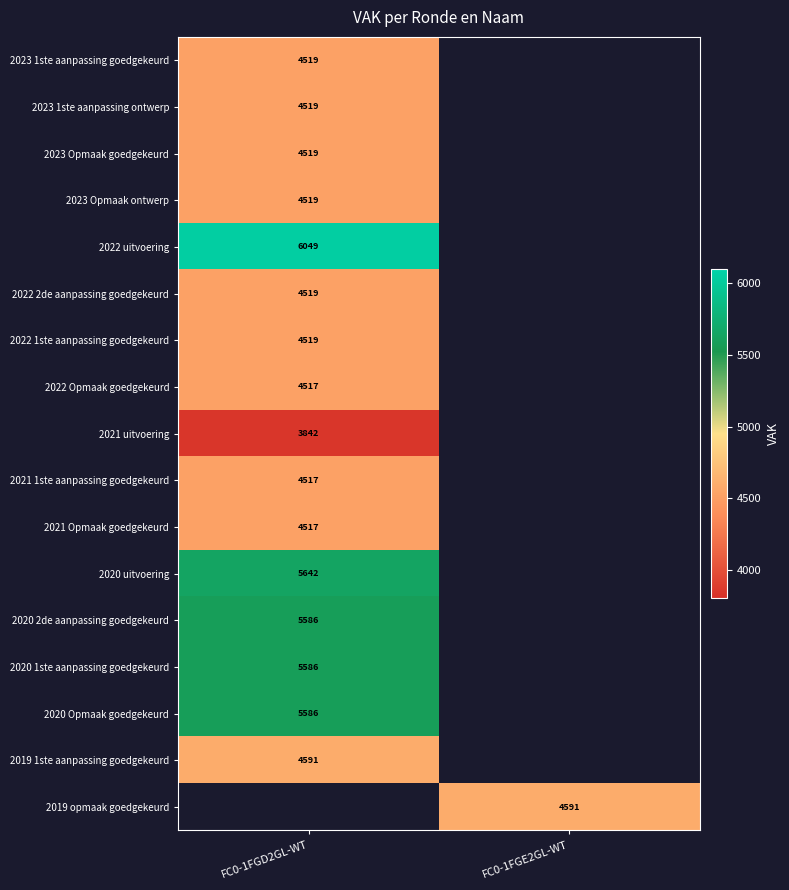

Is it true that 2022 Opmaak goedgekeurd equals 6519.6 at FC0-1FGD2GL-WT?

False